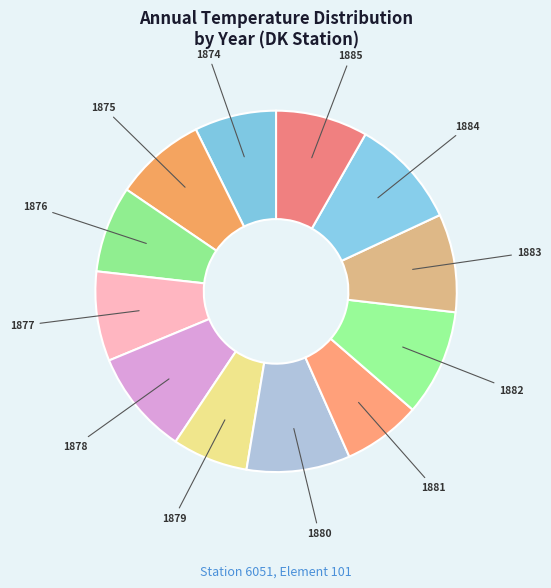

The 1876 slice represents 8% of the pie. True or false?

True